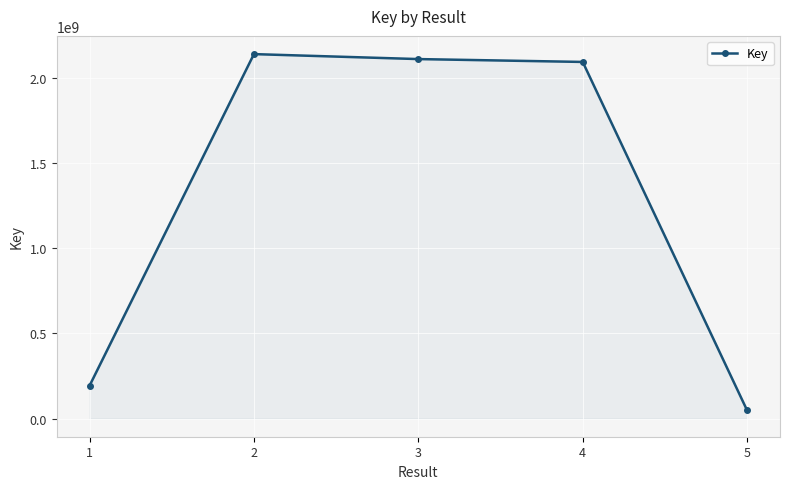

Reading left to right, list all the values displayed in this chart.

192390249	2141010798	2111816320	2095006199	47516034